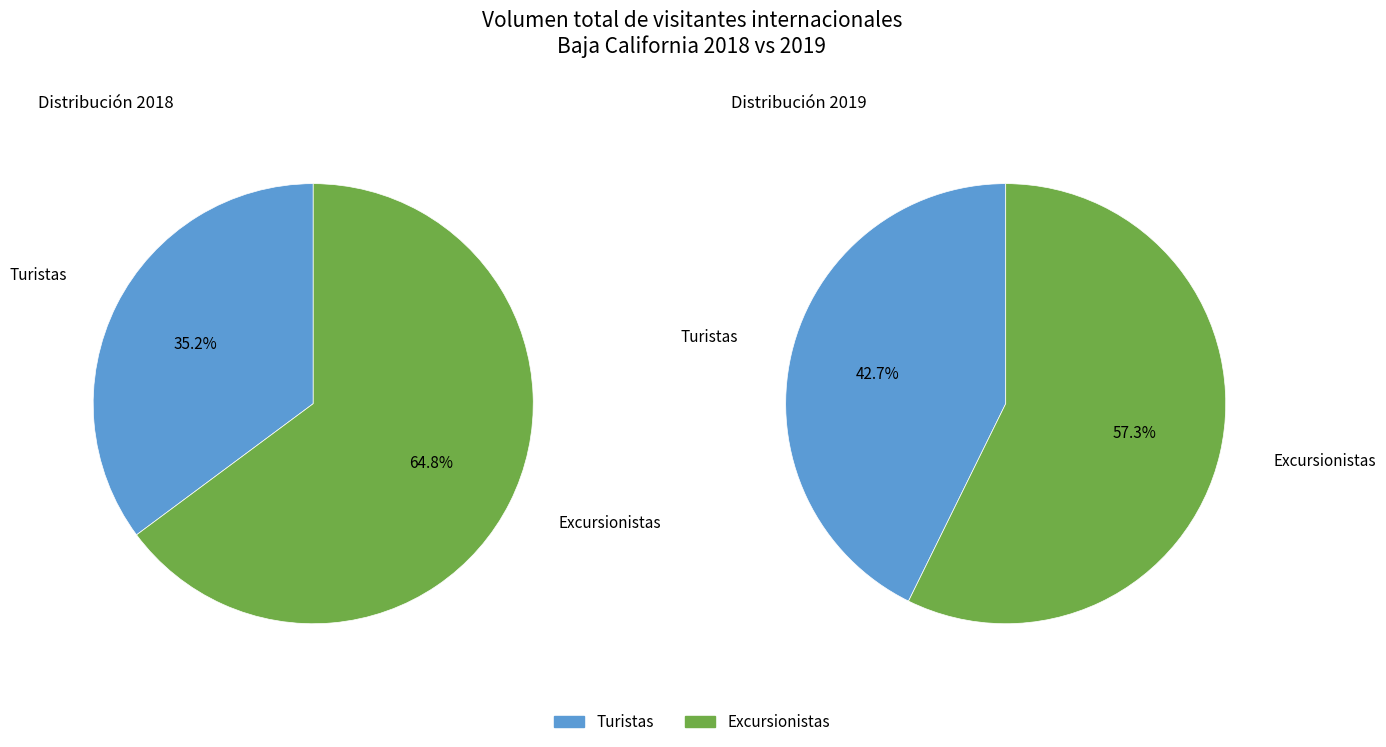

How many slices are in this pie chart?

2